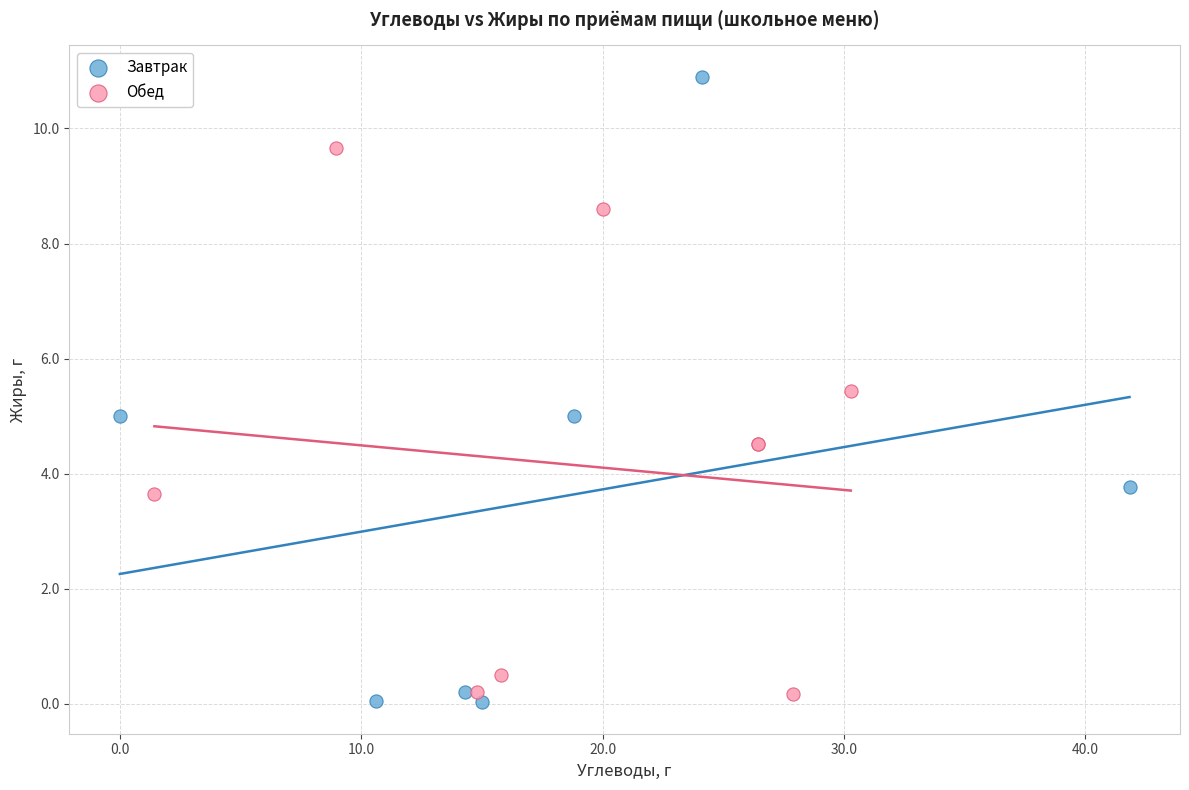

Which series contains the highest Y value?

Завтрак